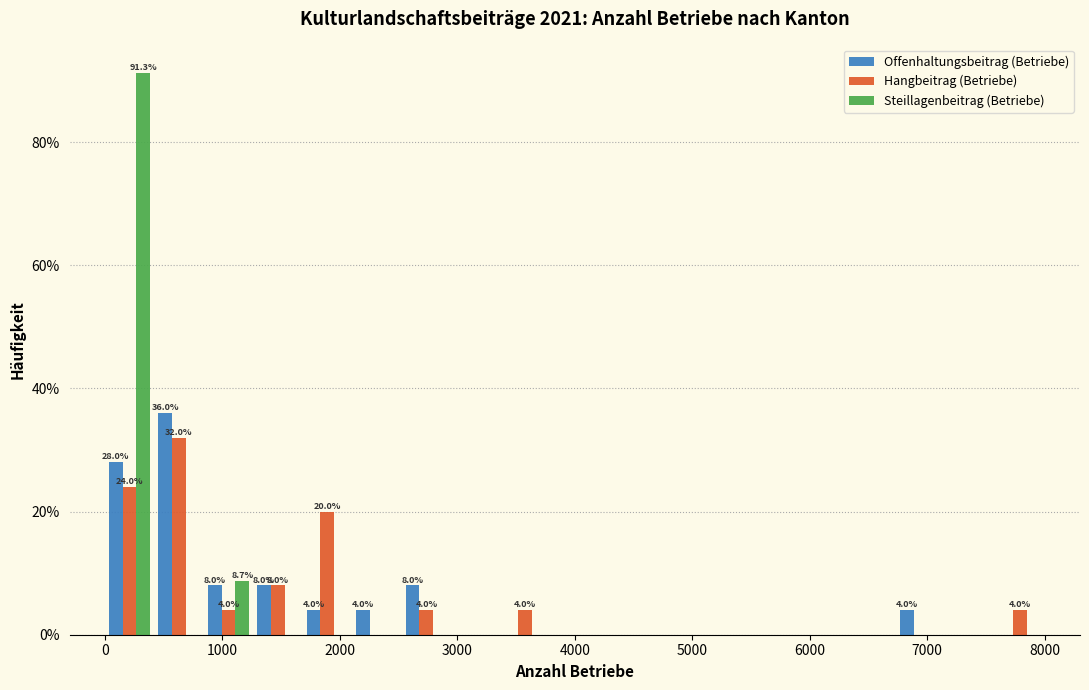

In the Hangbeitrag (Betriebe) series, which range on the x-axis has the tallest bar?

400 to 800